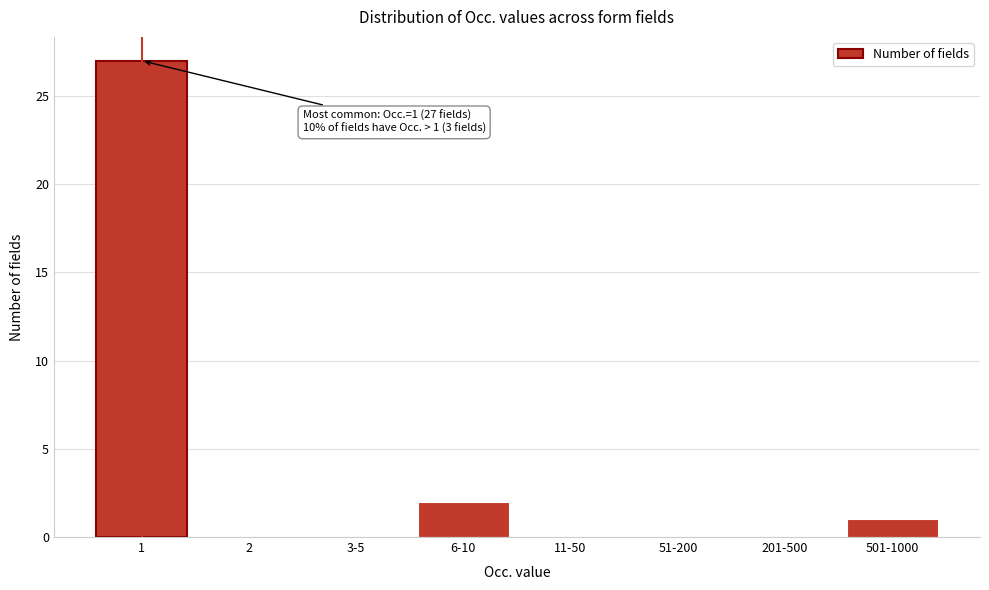

Reading left to right, extract all data points from this chart.

1=27	2=0	3-5=0	6-10=2	11-50=0	51-200=0	201-500=0	501-1000=1